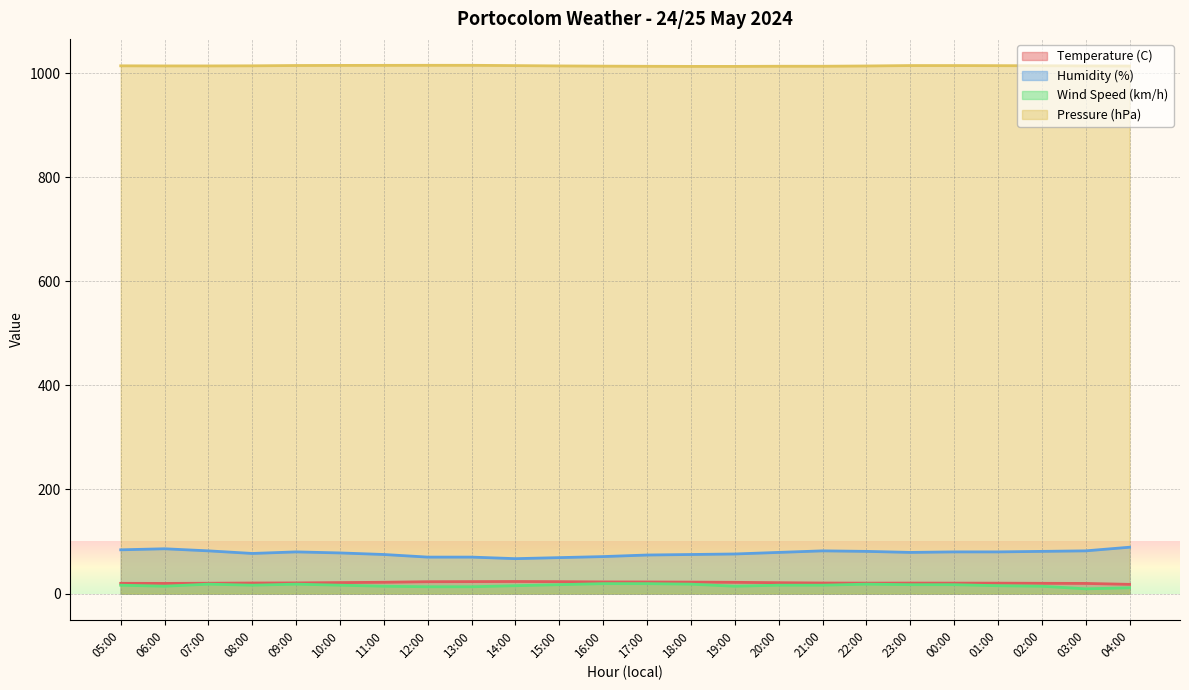

How many data points in Humidity (%) are less than 79?

11